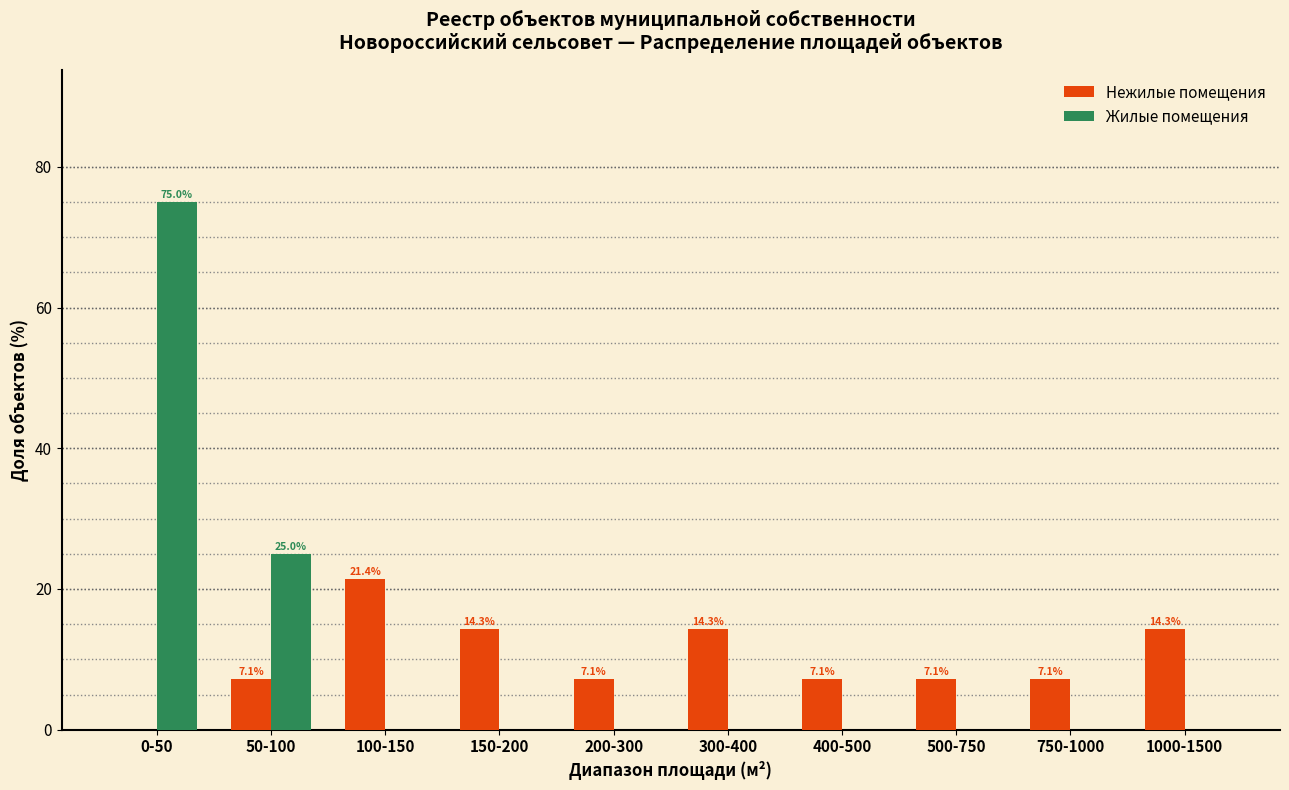

Reading left to right, list all the values displayed in this chart.

Нежилые помещения: 0-50=0.0	50-100=7.1	100-150=21.4	150-200=14.3	200-300=7.1	300-400=14.3	400-500=7.1	500-750=7.1	750-1000=7.1	1000-1500=14.3
Жилые помещения: 0-50=75.0	50-100=25.0	100-150=0.0	150-200=0.0	200-300=0.0	300-400=0.0	400-500=0.0	500-750=0.0	750-1000=0.0	1000-1500=0.0